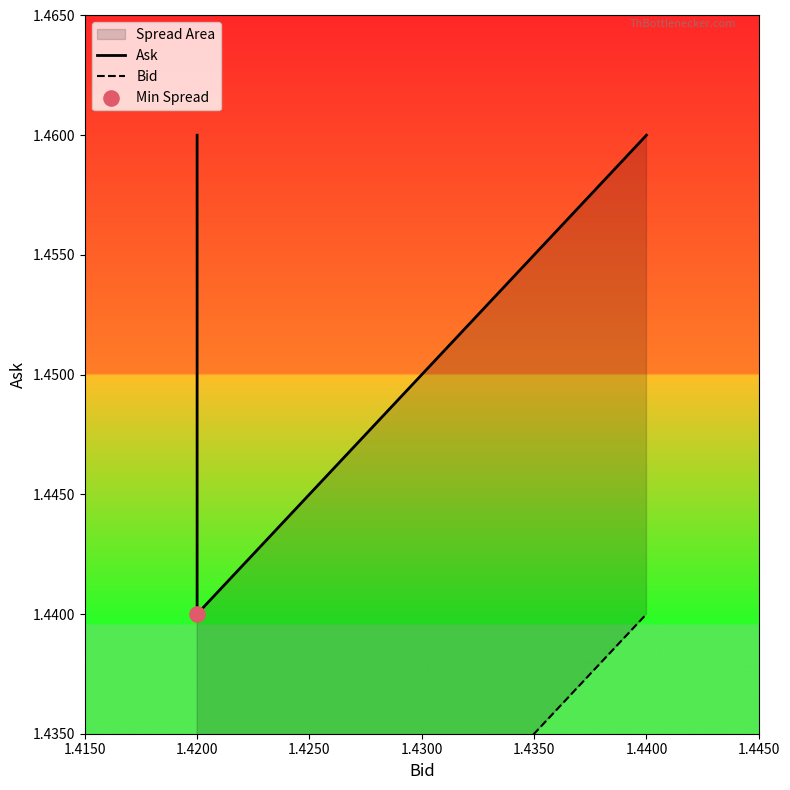

Is the value of Bid at 1.4200 greater than the value of Ask at 1.4200?

No